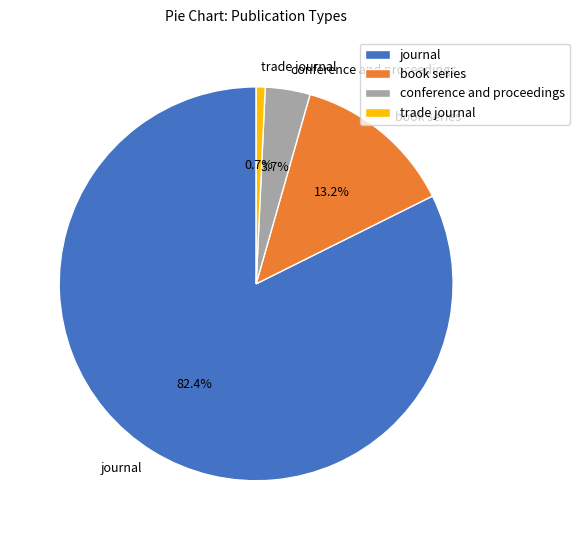

What is the largest slice in the pie chart?

journal